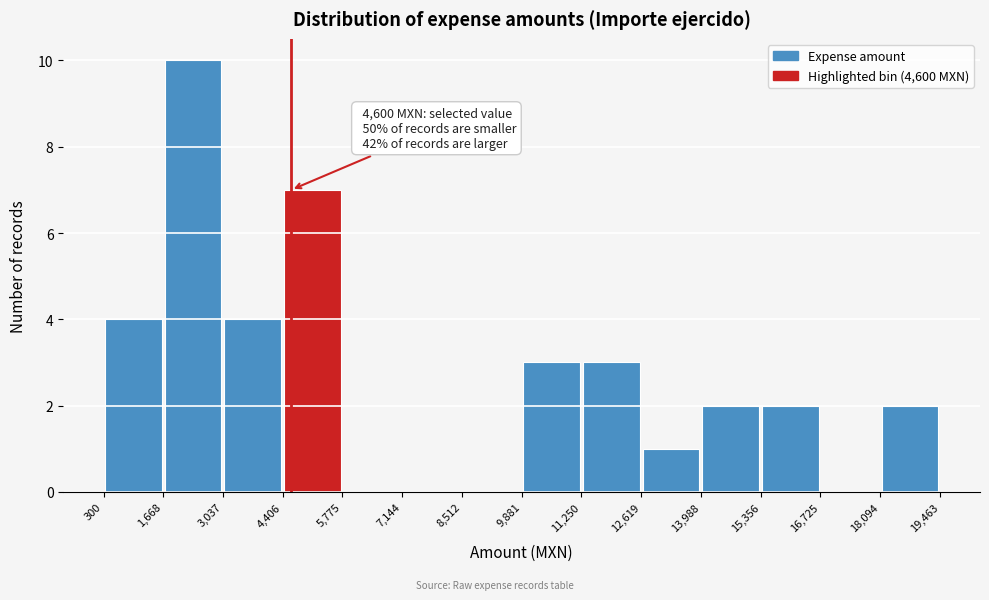

Over which range of the x-axis is the bar tallest?

1,668 to 3,037